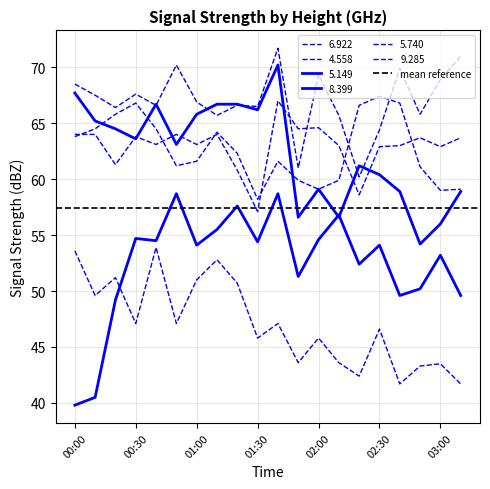

Does the chart display data point markers on the line(s)?

No